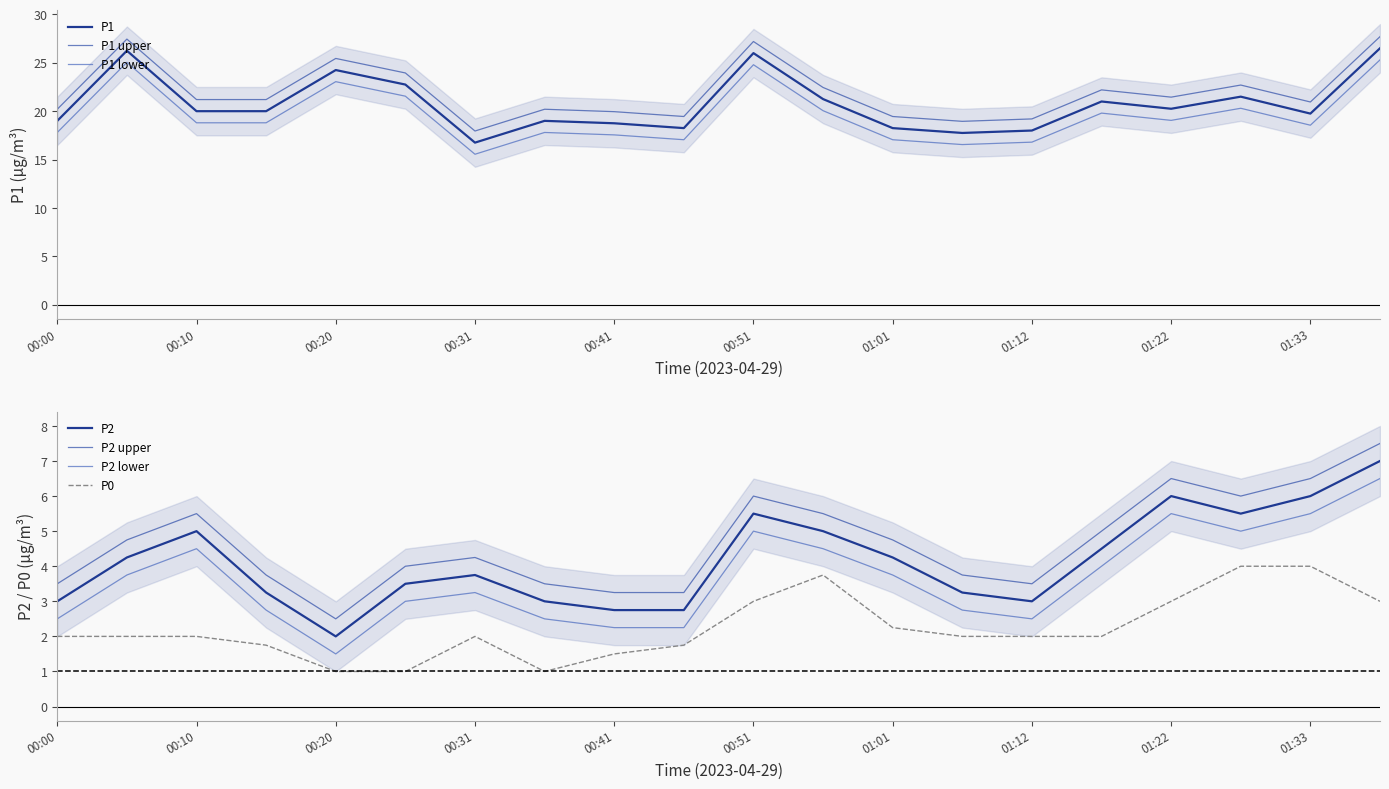

The P1 series shows 12.4 at 00:51. True or false?

False